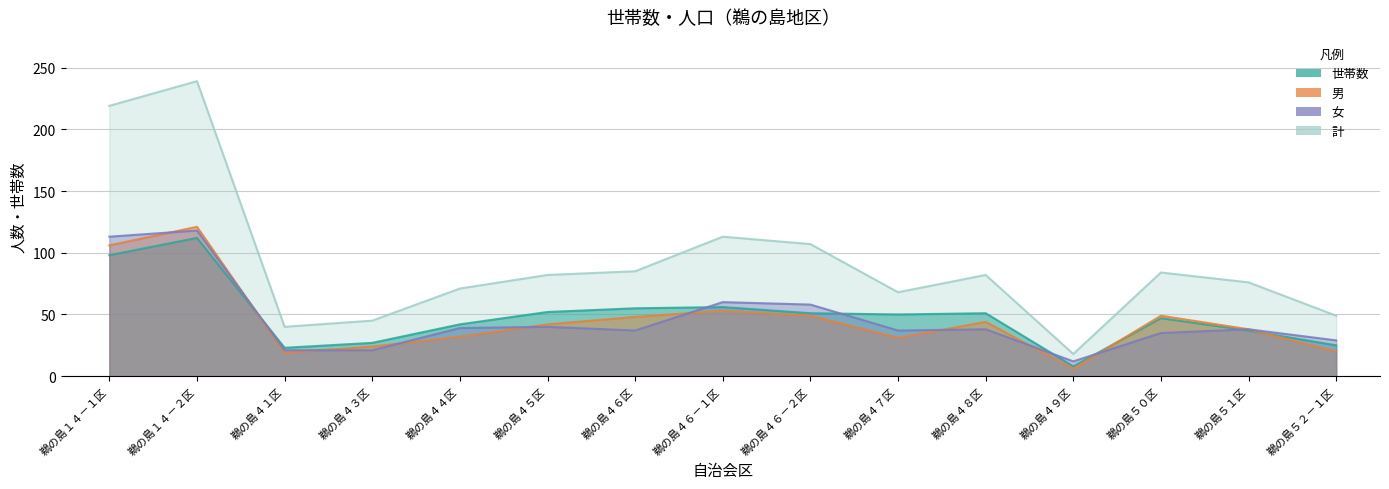

True or false: 計 has a value of 26 at 鵜の島４６－２区.

False